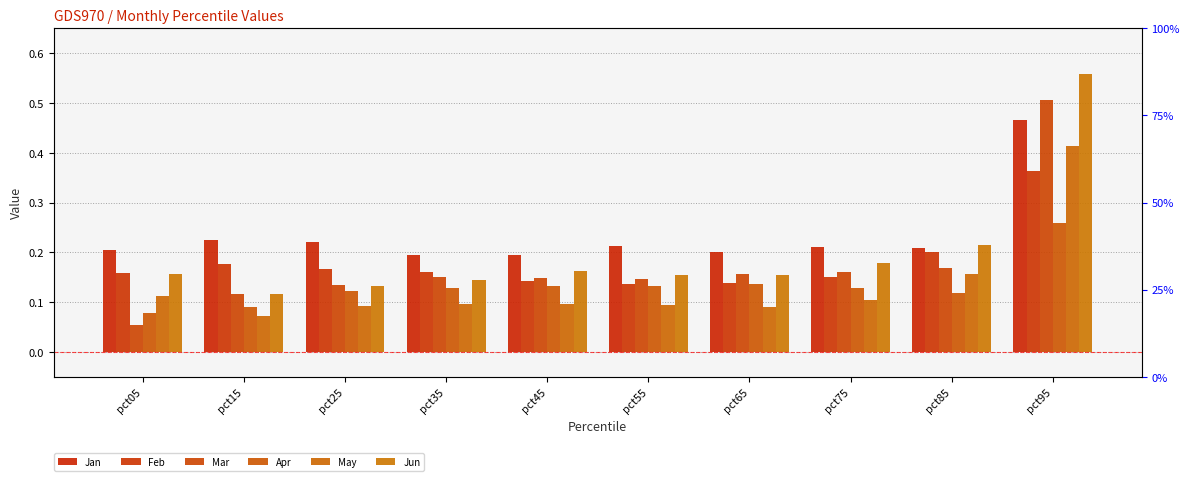

What is the spread (max minus min) of values at pct15?

0.2